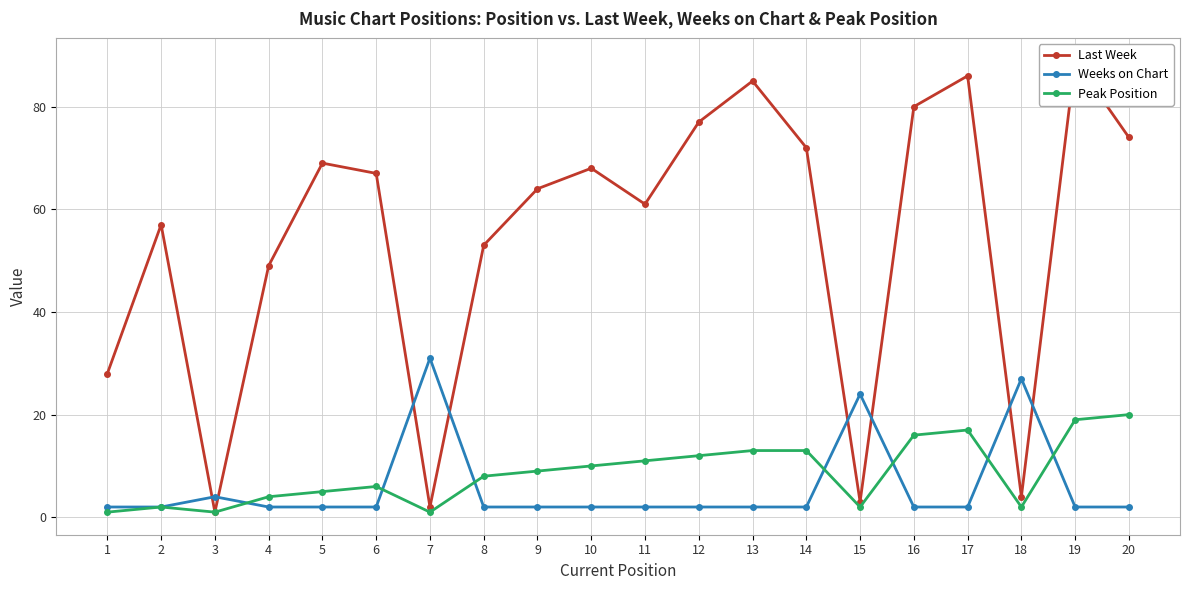

How many times do Peak Position and Weeks on Chart cross each other?

7